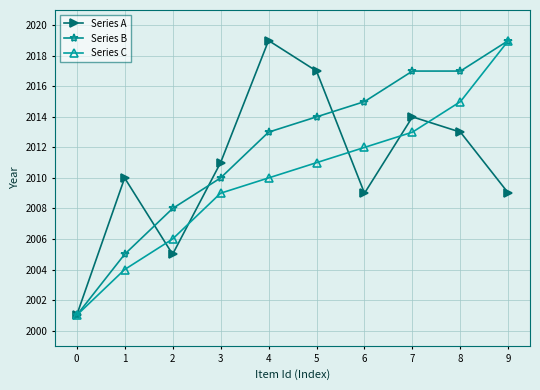

Reading right to left, what are all the values shown in this chart?

Series A: 9=2009	8=2013	7=2014	6=2009	5=2017	4=2019	3=2011	2=2005	1=2010	0=2001
Series B: 9=2019	8=2017	7=2017	6=2015	5=2014	4=2013	3=2010	2=2008	1=2005	0=2001
Series C: 9=2019	8=2015	7=2013	6=2012	5=2011	4=2010	3=2009	2=2006	1=2004	0=2001